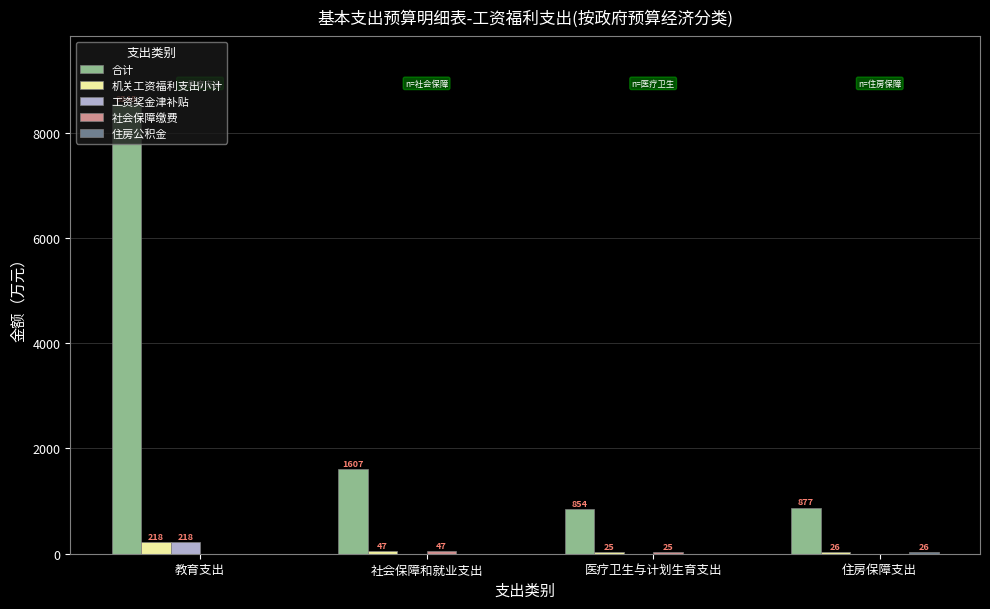

At which category is the sum across all series the highest?

教育支出